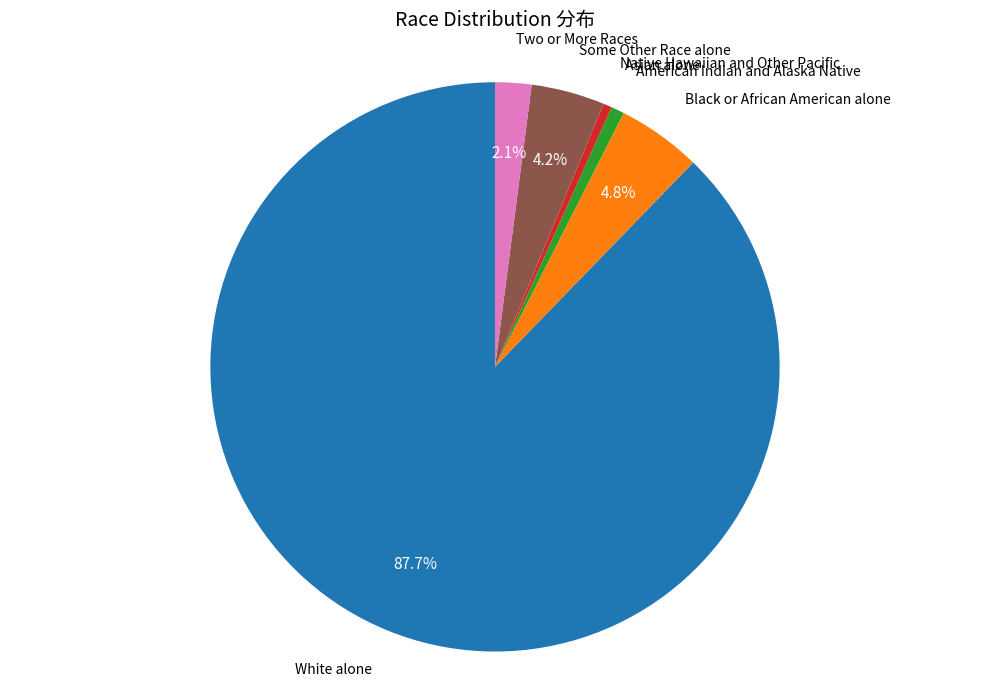

Is there any slice that represents more than half of the pie?

Yes